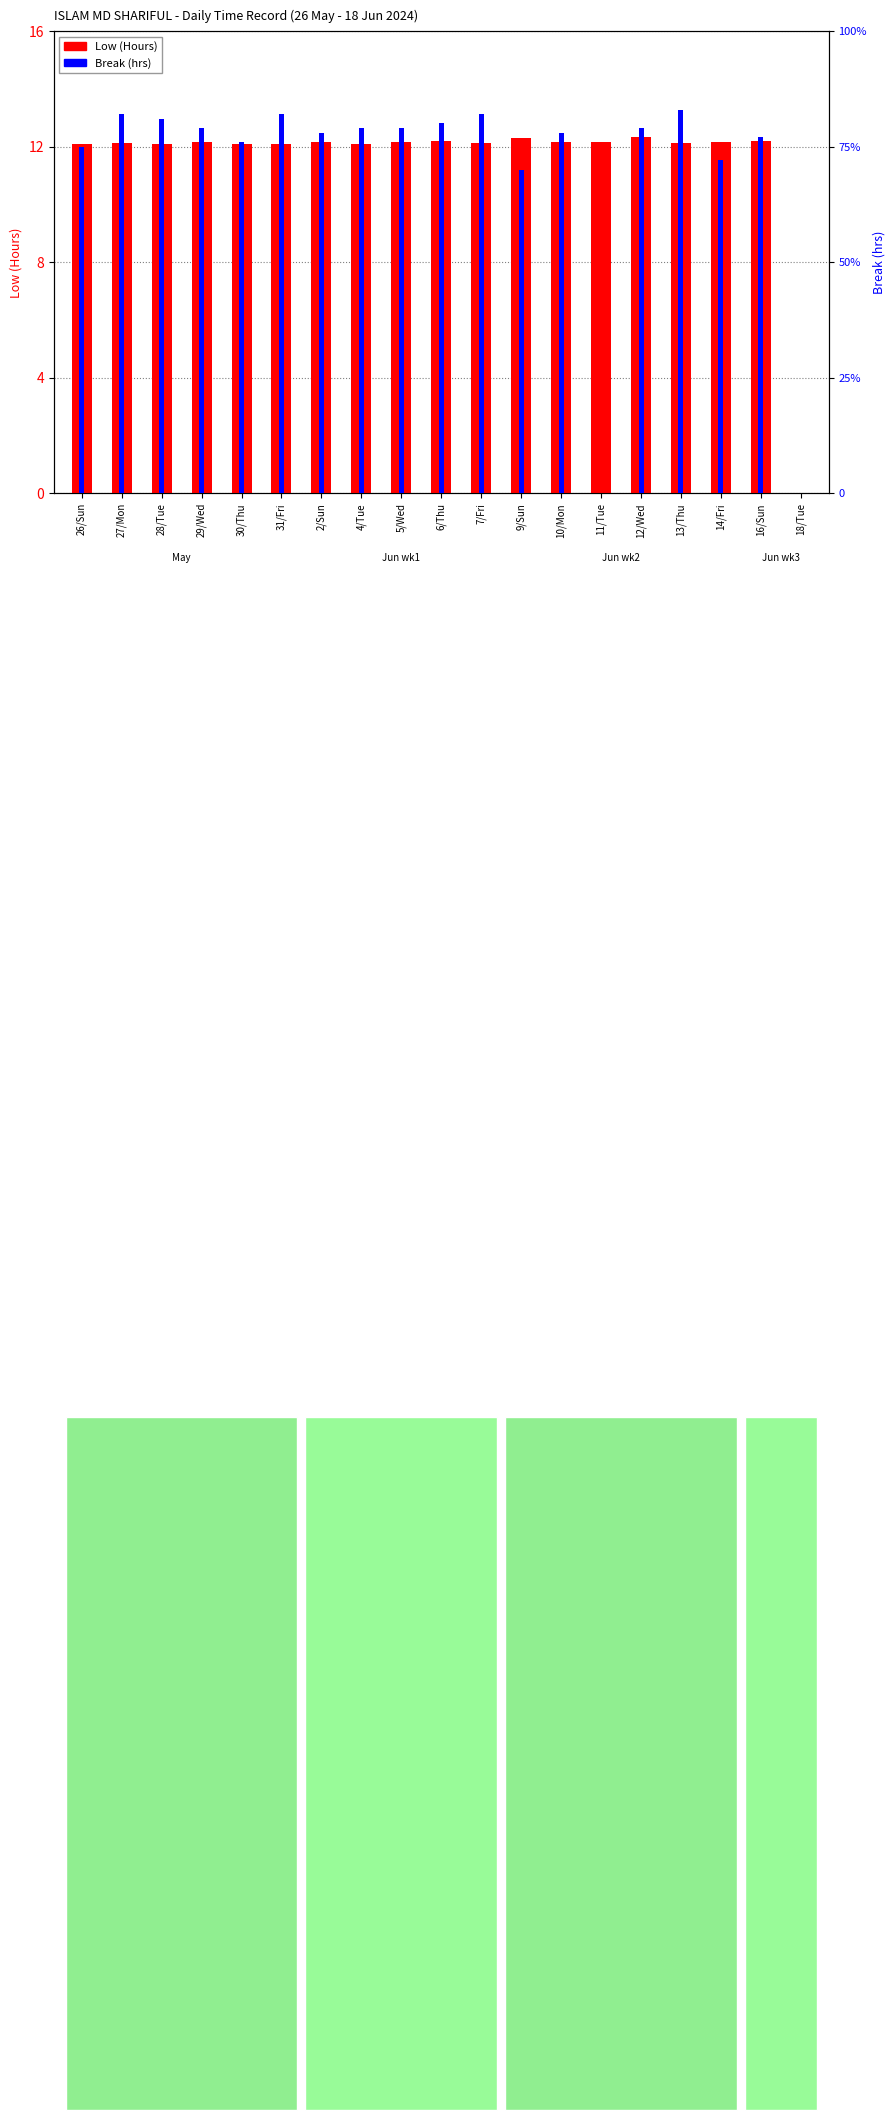

What is the average value of the Break (hrs) series?

0.7